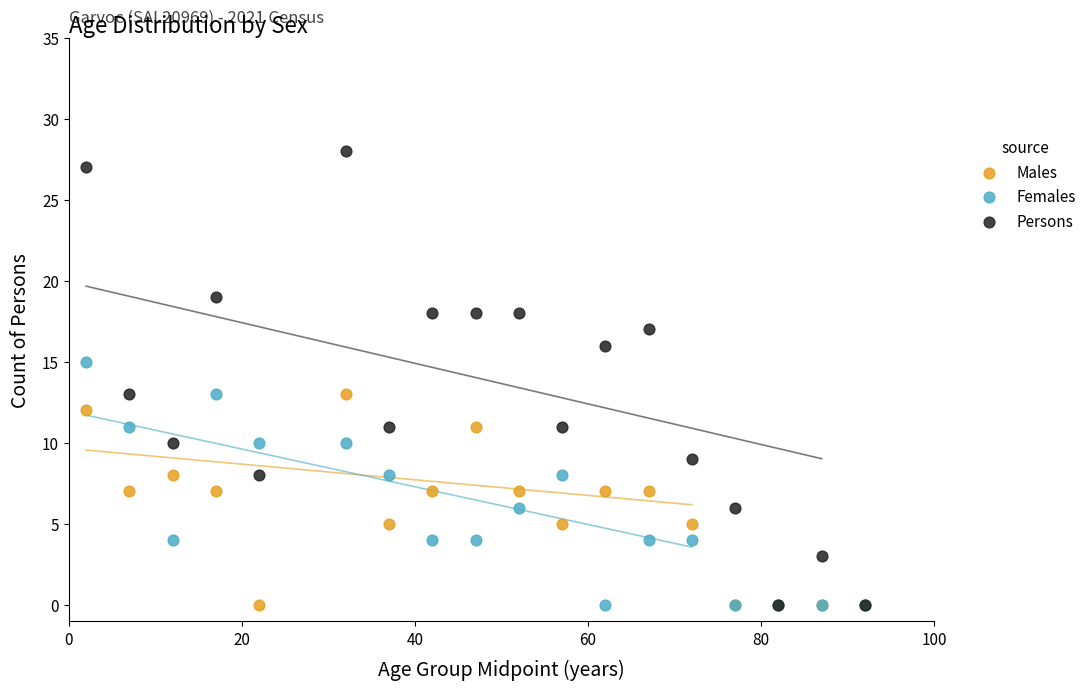

What are all the series names shown in the legend?

Males, Females, Persons